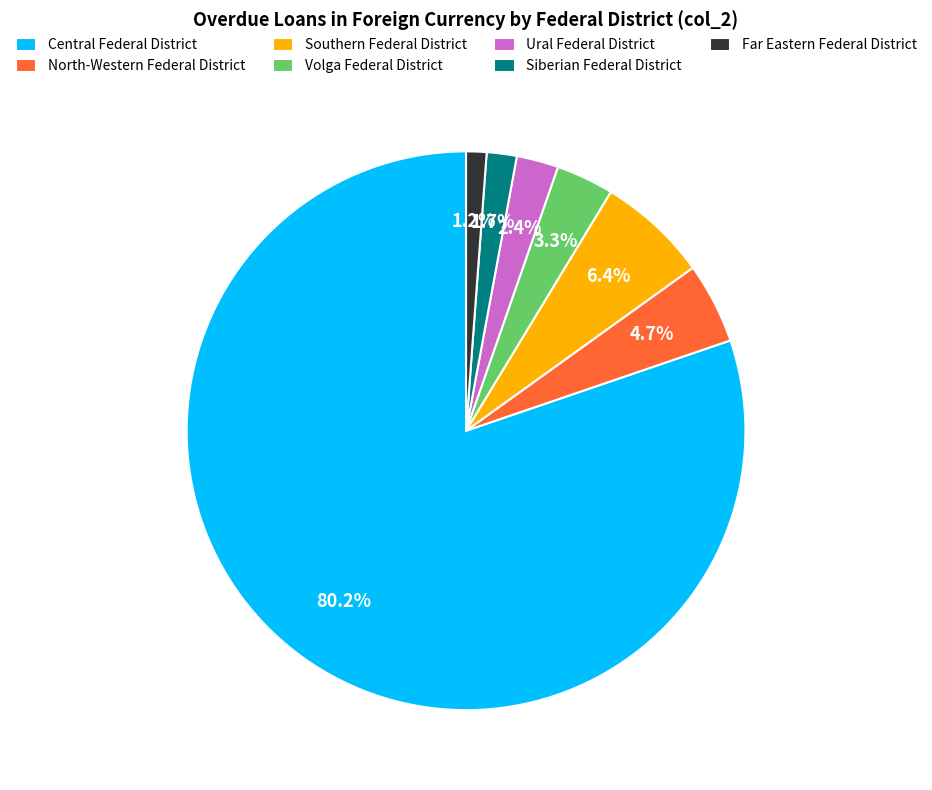

Which slice is the largest?

Central Federal District